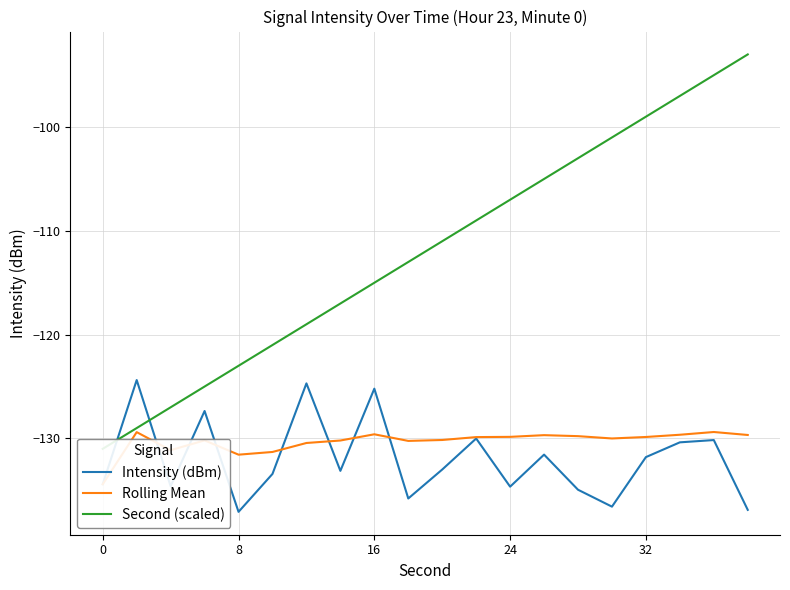

What is the sum of all Second (scaled) values?

-2240.0